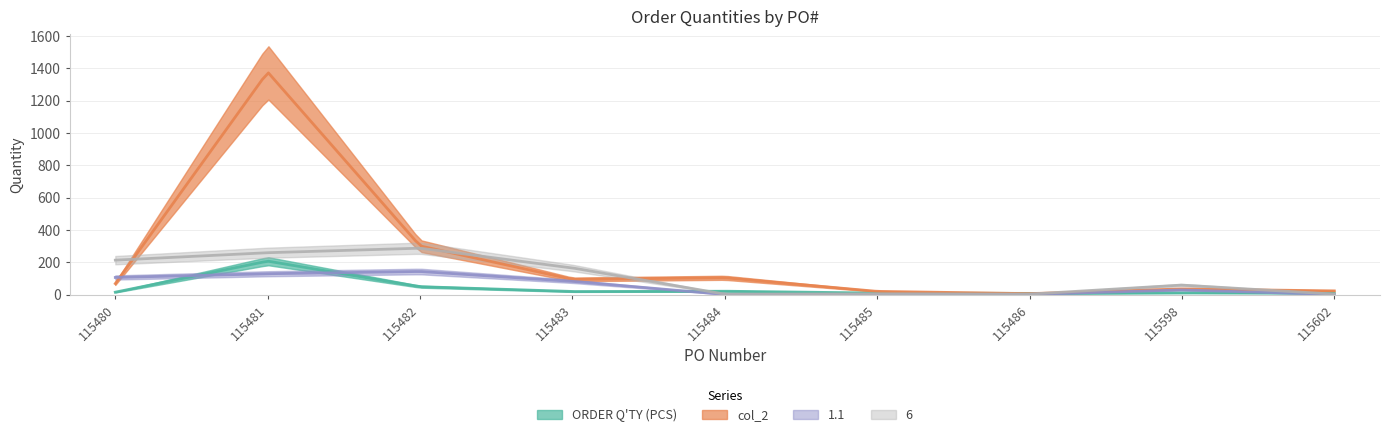

Reading right to left, list all the values displayed in this chart.

ORDER Q'TY (PCS): 115602=10	115598=12	115486=8	115485=10	115484=22	115483=20	115482=50	115481=208	115480=16
col_2: 115602=24	115598=36	115486=7	115485=21	115484=105	115483=95	115482=302	115481=1377	115480=69
1.1: 115602=2	115598=30	115486=2	115485=3	115484=2	115483=83	115482=144	115481=130	115480=107
6: 115602=4	115598=60	115486=4	115485=6	115484=4	115483=166	115482=288	115481=260	115480=214